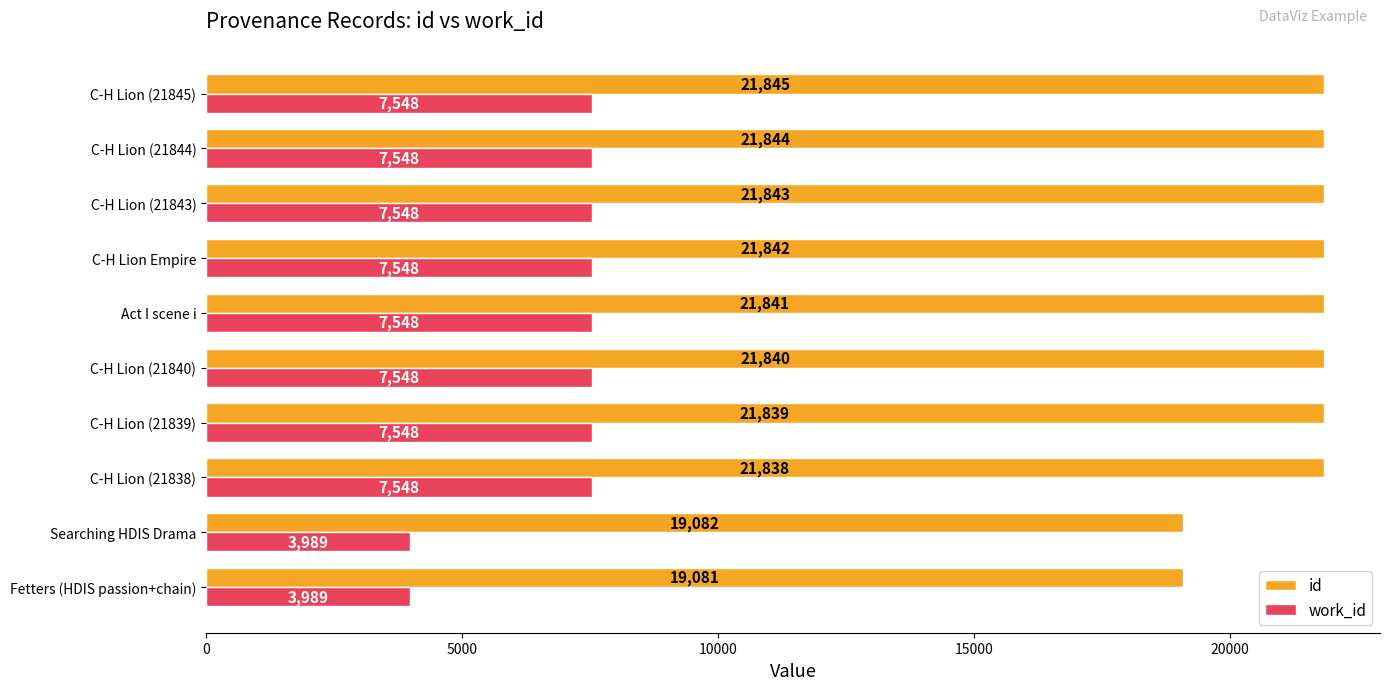

How many data points does each series have?

10